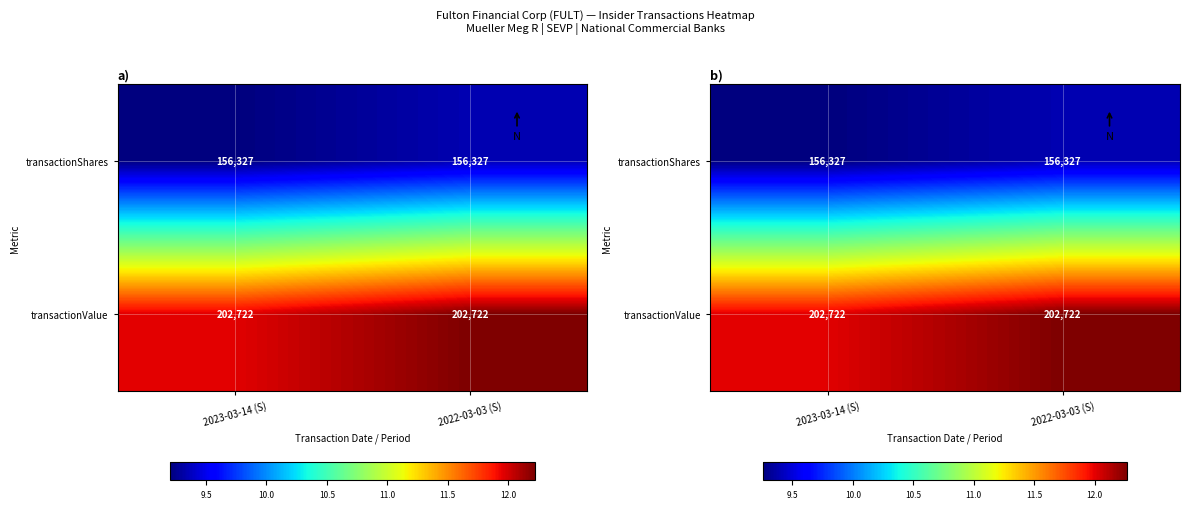

Which series has the largest range (max minus min)?

transactionValue